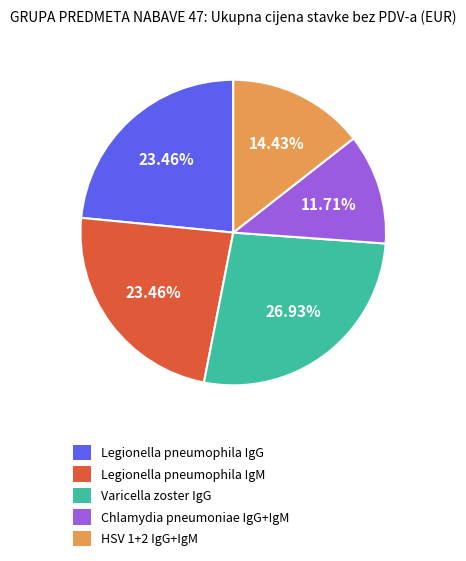

Is there a majority slice in this chart?

No